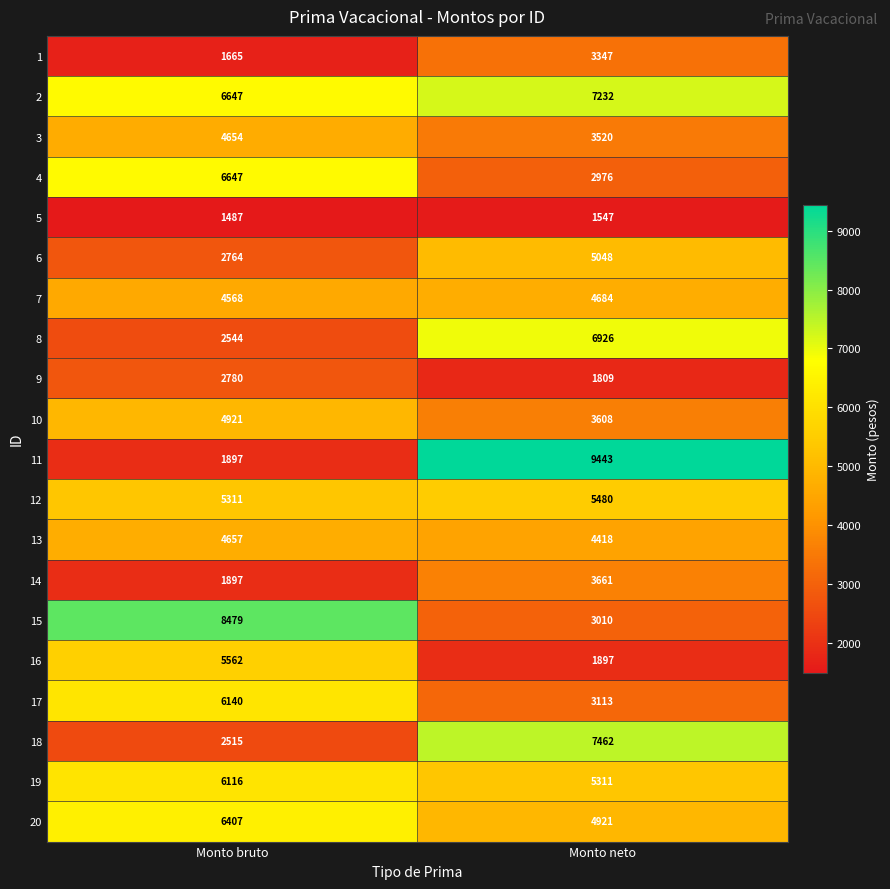

How many series are shown in this chart?

20